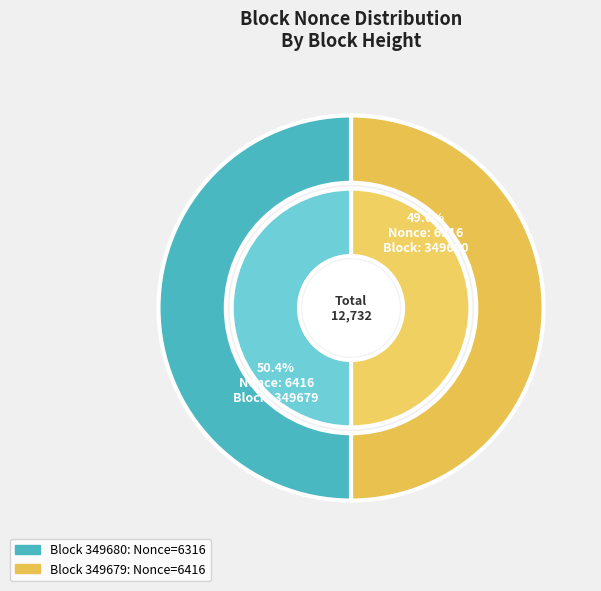

Count the number of slices in the pie.

2